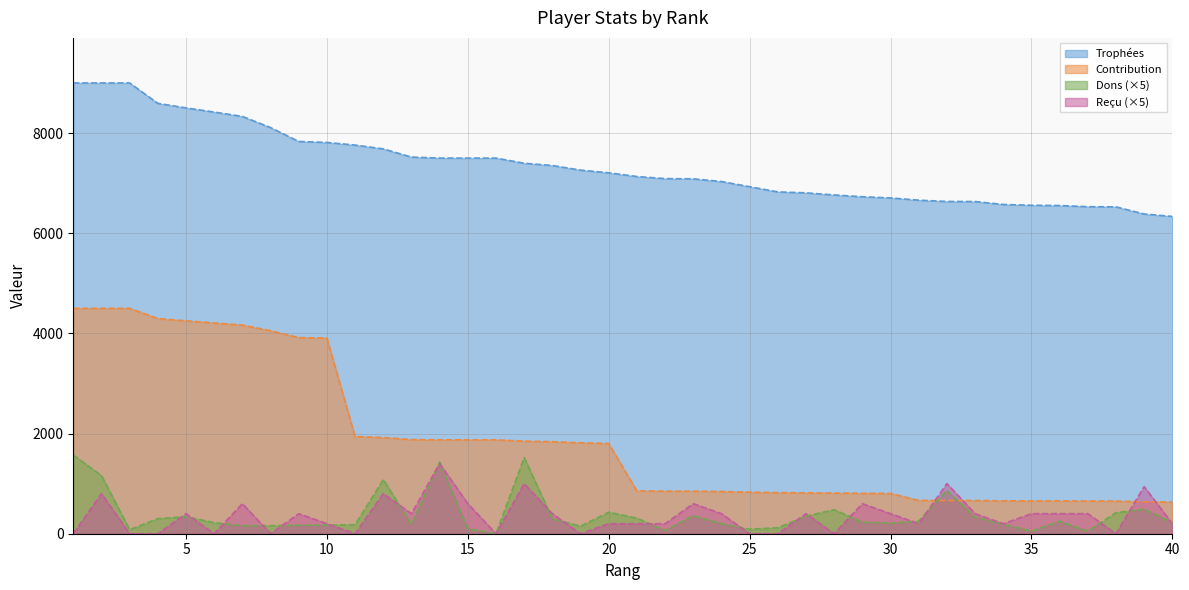

At which category is the sum across all series the highest?

2